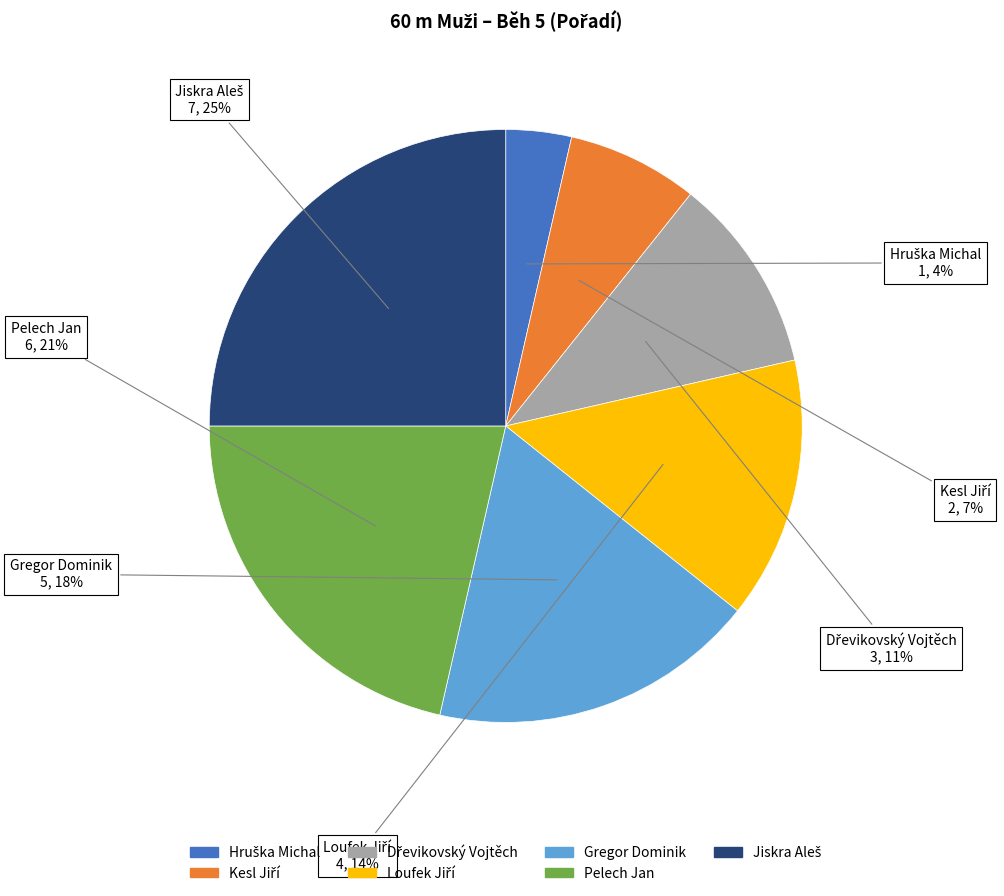

To the nearest percent, what percentage of the pie is Pelech Jan?

21%